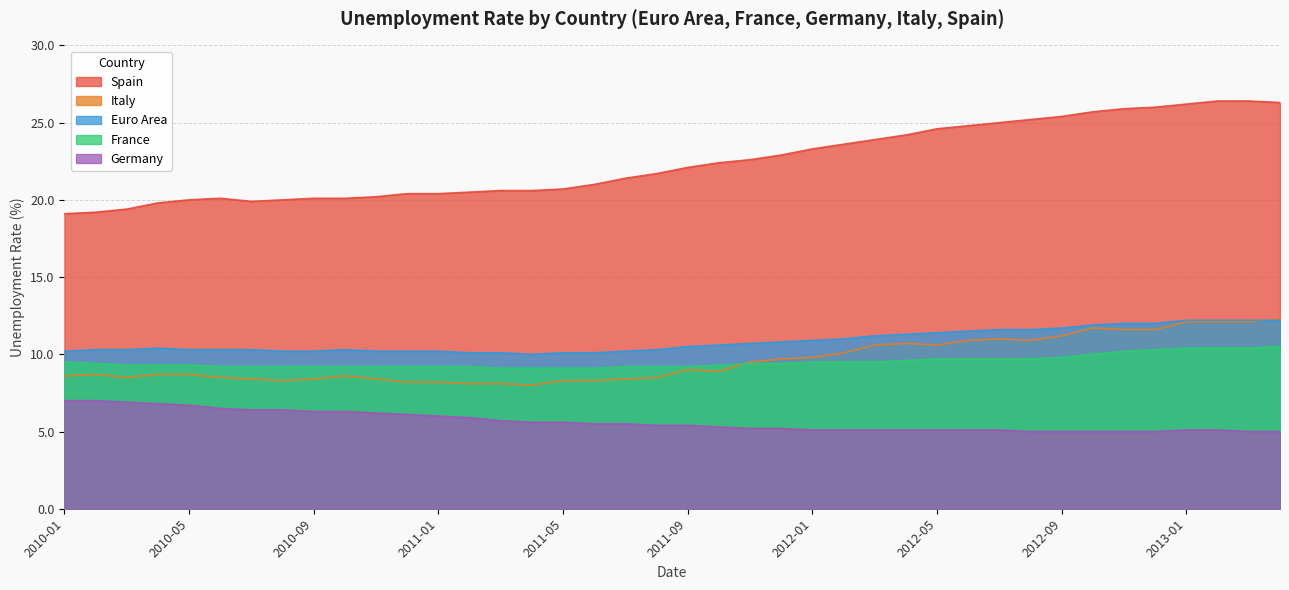

What is the total value across all series at 2012-01?

58.6